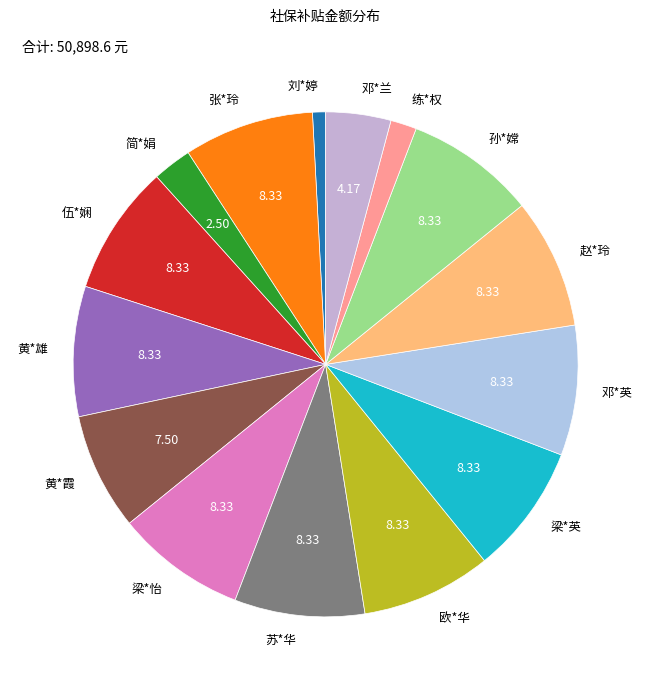

True or false: 赵*玲 accounts for 8% of the total.

True